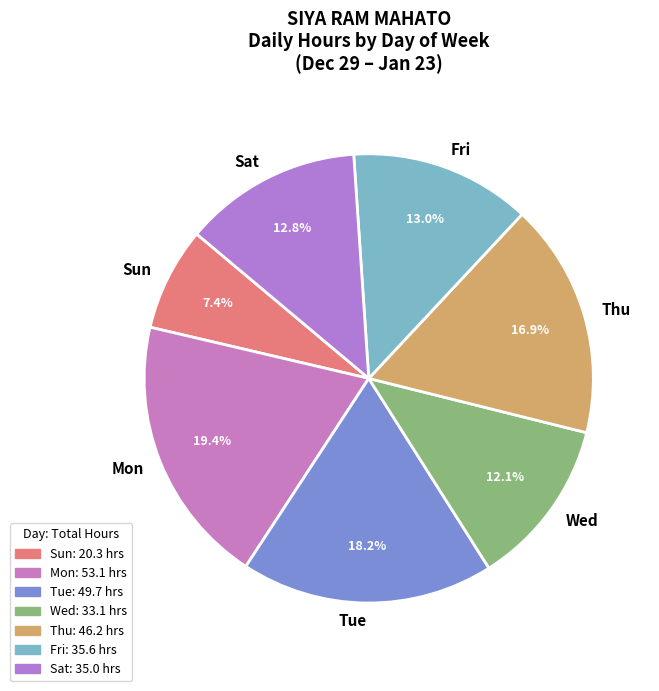

Does Sun account for over 50% of the chart?

No